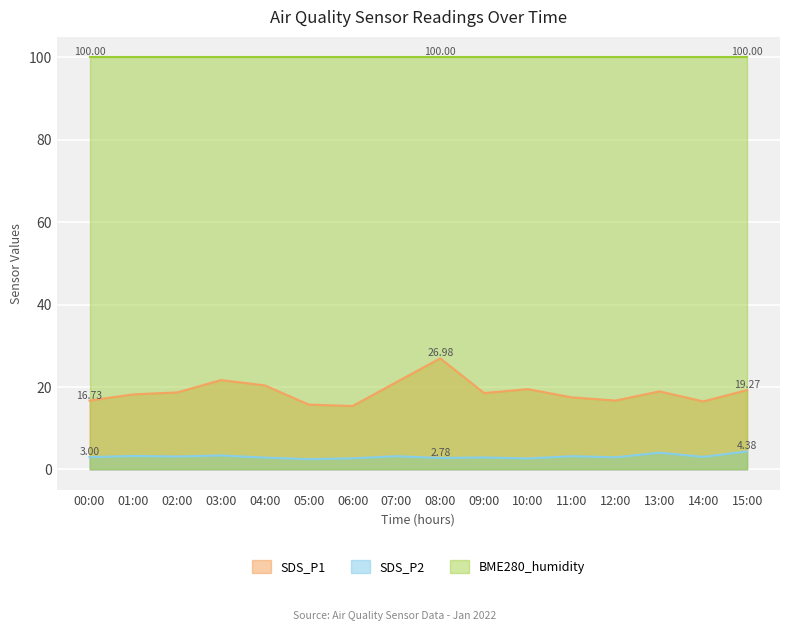

List the labels in order of SDS_P2 value, smallest first.

05:00, 10:00, 06:00, 08:00, 04:00, 09:00, 12:00, 00:00, 14:00, 02:00, 07:00, 11:00, 01:00, 03:00, 13:00, 15:00